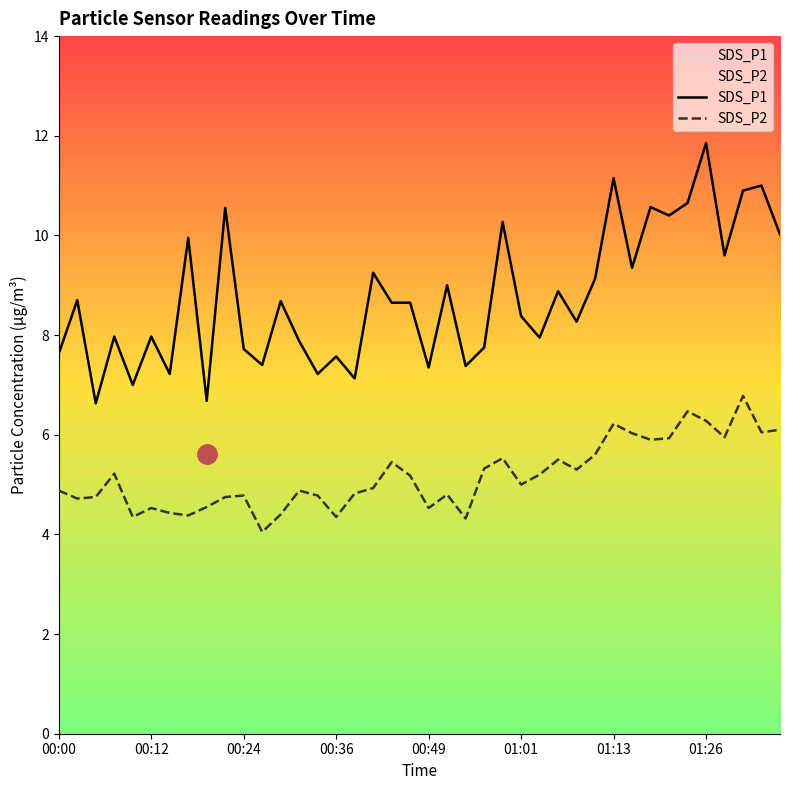

How many interior local valleys does the SDS_P2 series have?

12